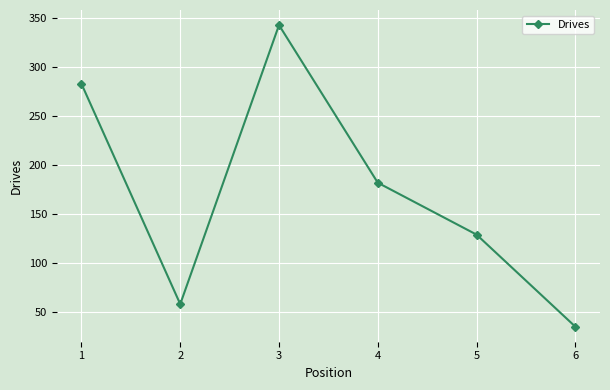

Reading left to right, extract all data points from this chart.

1=283	2=58	3=343	4=182	5=129	6=35